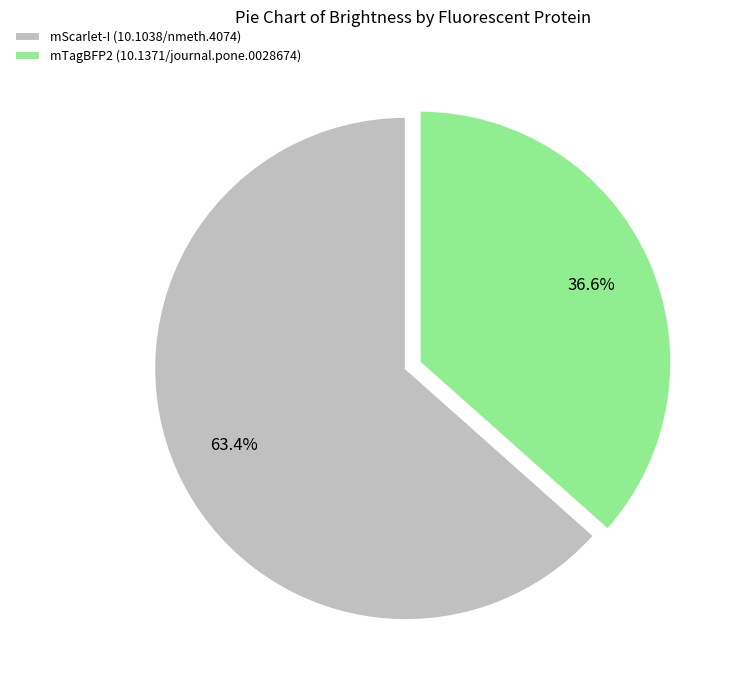

The mScarlet-I (10.1038/nmeth.4074) slice represents 63% of the pie. True or false?

True